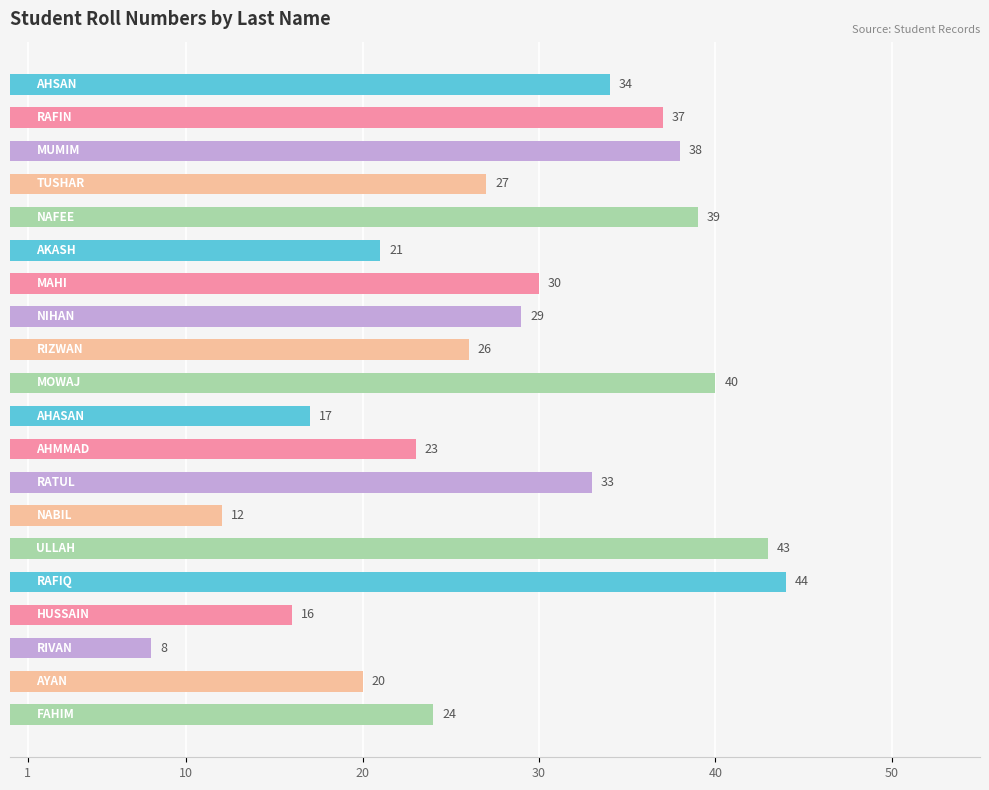

What is the value of the 12th bar from the top?

23